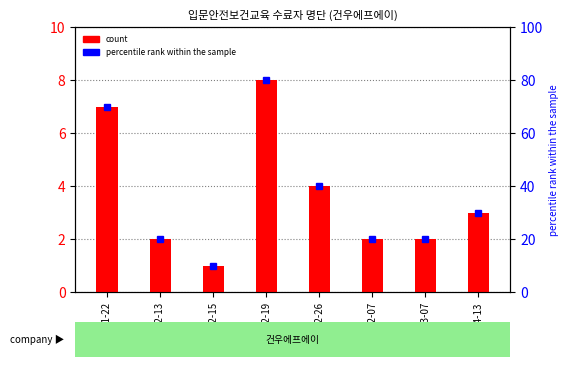

Rank the categories by value from highest to lowest.

2022-12-19, 2022-11-22, 2022-12-26, 2023-04-13, 2022-12-13, 2023-02-07, 2023-03-07, 2022-12-15